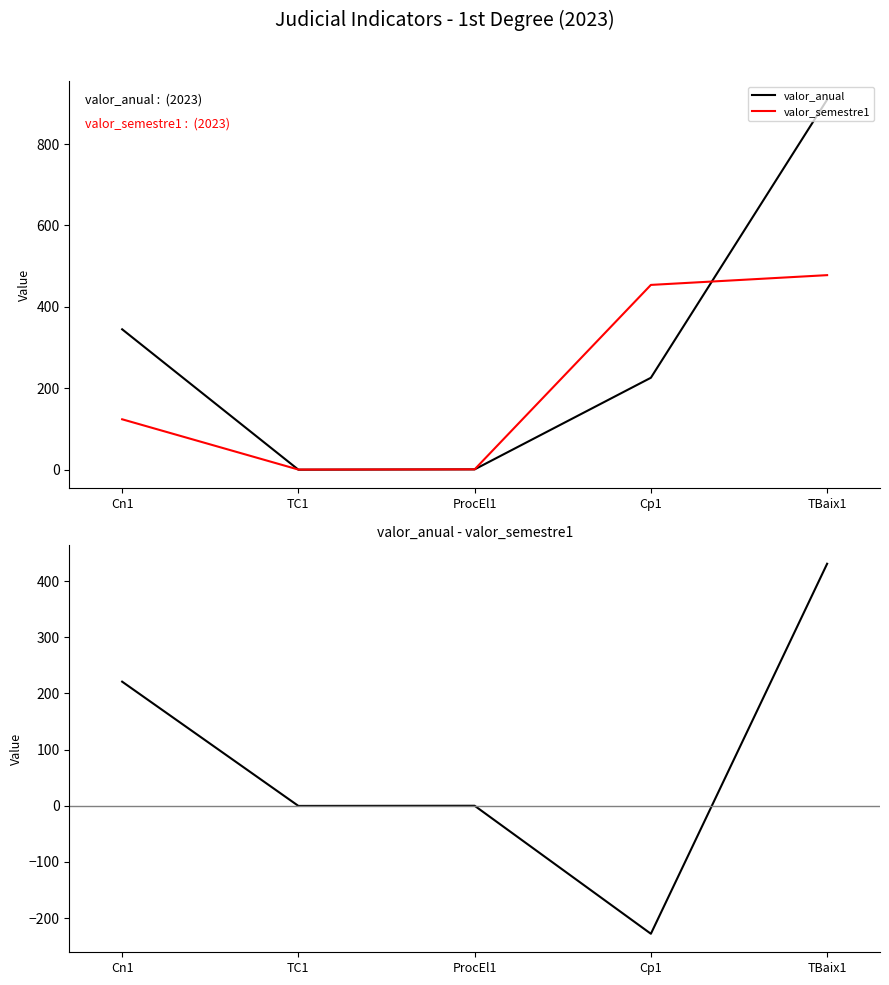

Reading left to right, list all the values displayed in this chart.

valor_anual: Cn1=345.0	TC1=0.2	ProcEl1=1.0	Cp1=226.0	TBaix1=909.0
valor_semestre1: Cn1=124.0	TC1=0.5	ProcEl1=1.0	Cp1=454.0	TBaix1=478.0
anual - semestre1: Cn1=221.0	TC1=-0.3	ProcEl1=0.0	Cp1=-228.0	TBaix1=431.0